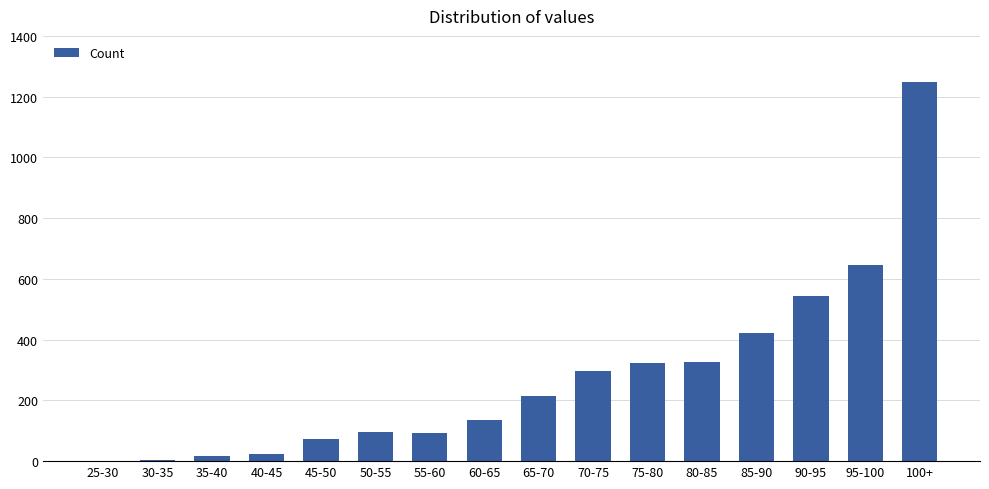

Is it true that the value at 30-35 is 4?

True